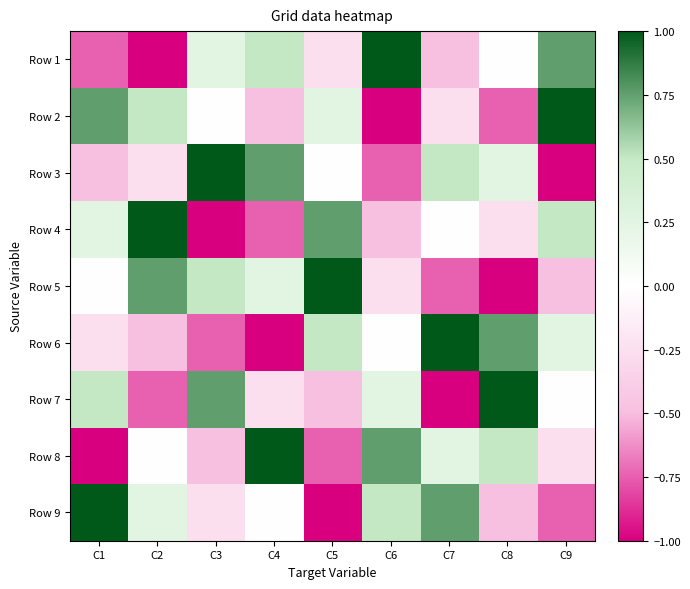

What is the minimum value shown in the chart?

-1.0